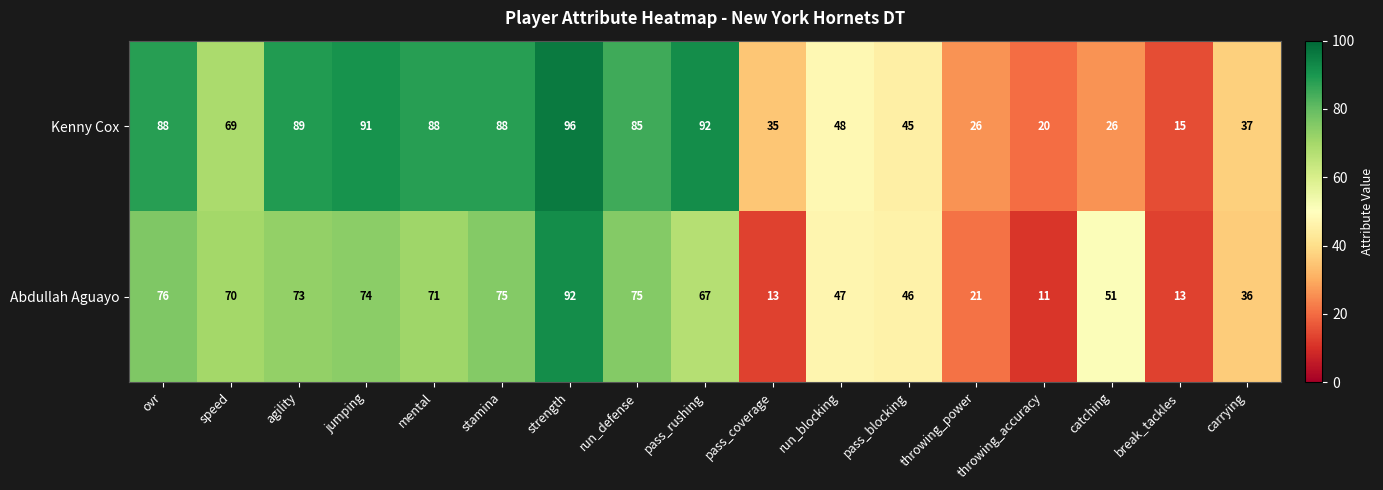

The value of Kenny Cox at ovr is 88. True or false?

True